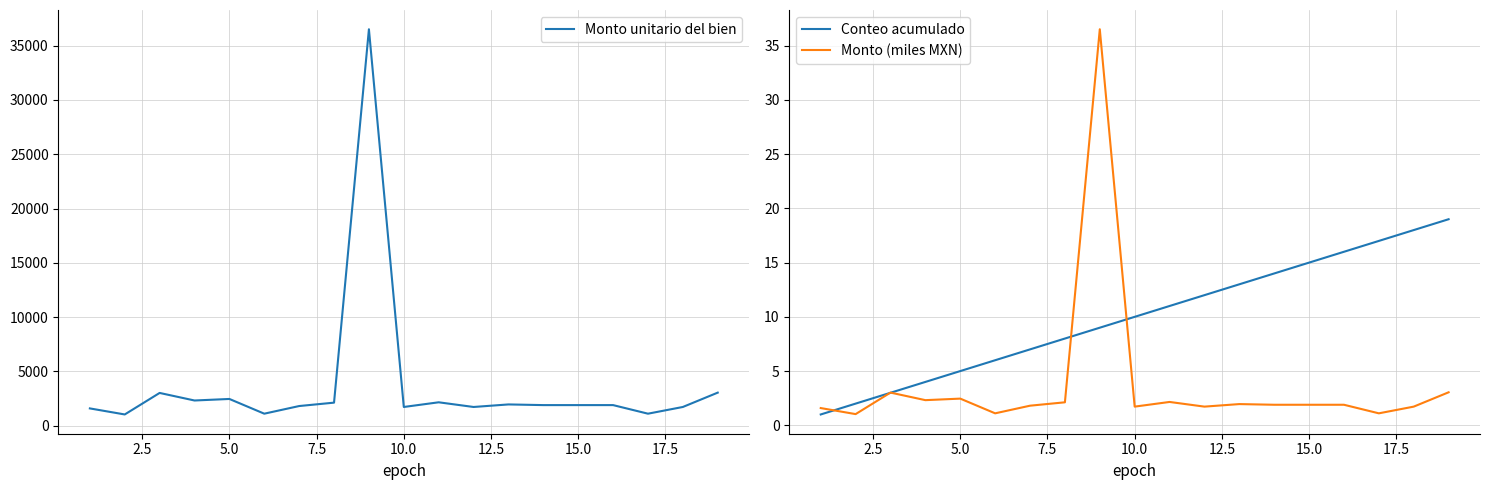

List the series in order of their peak value, highest first.

Monto unitario del bien, Monto (miles MXN), Conteo acumulado